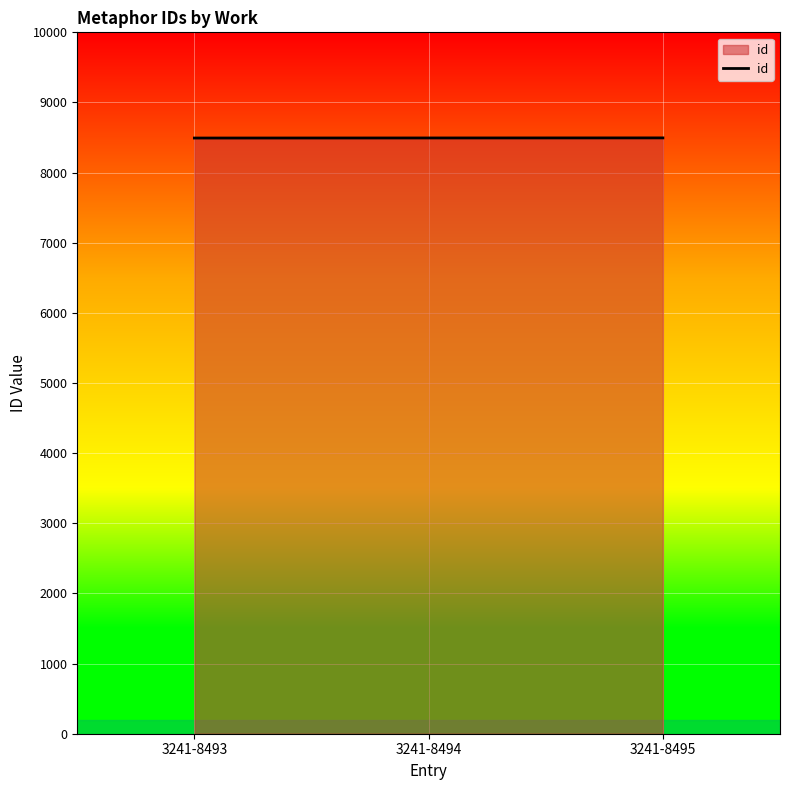

How many categories are shown in the chart?

3